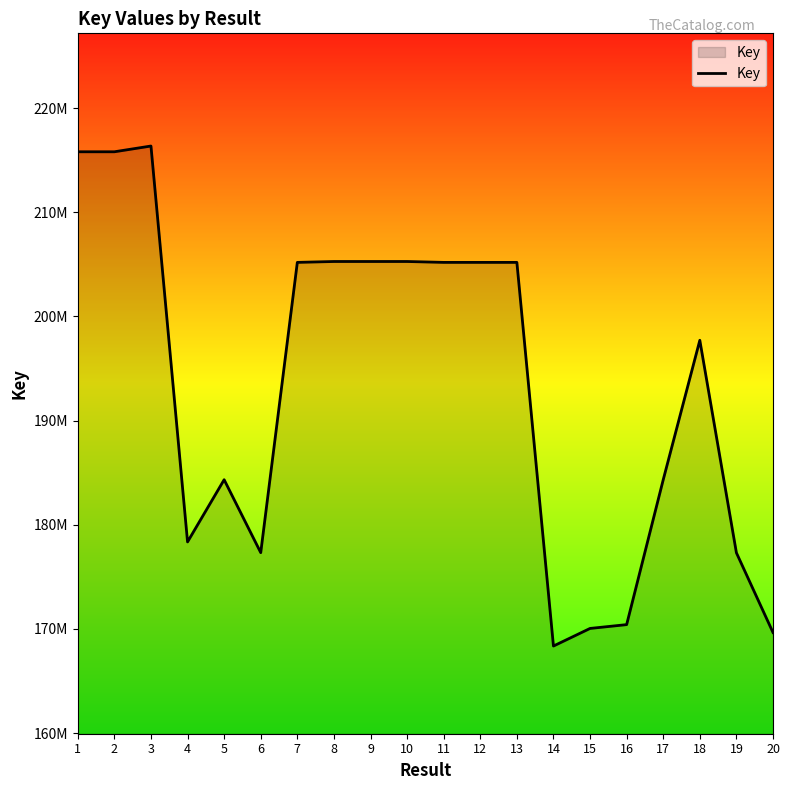

List the labels in order of value, smallest first.

14, 20, 15, 16, 19, 6, 4, 17, 5, 18, 11, 13, 12, 7, 8, 9, 10, 2, 1, 3